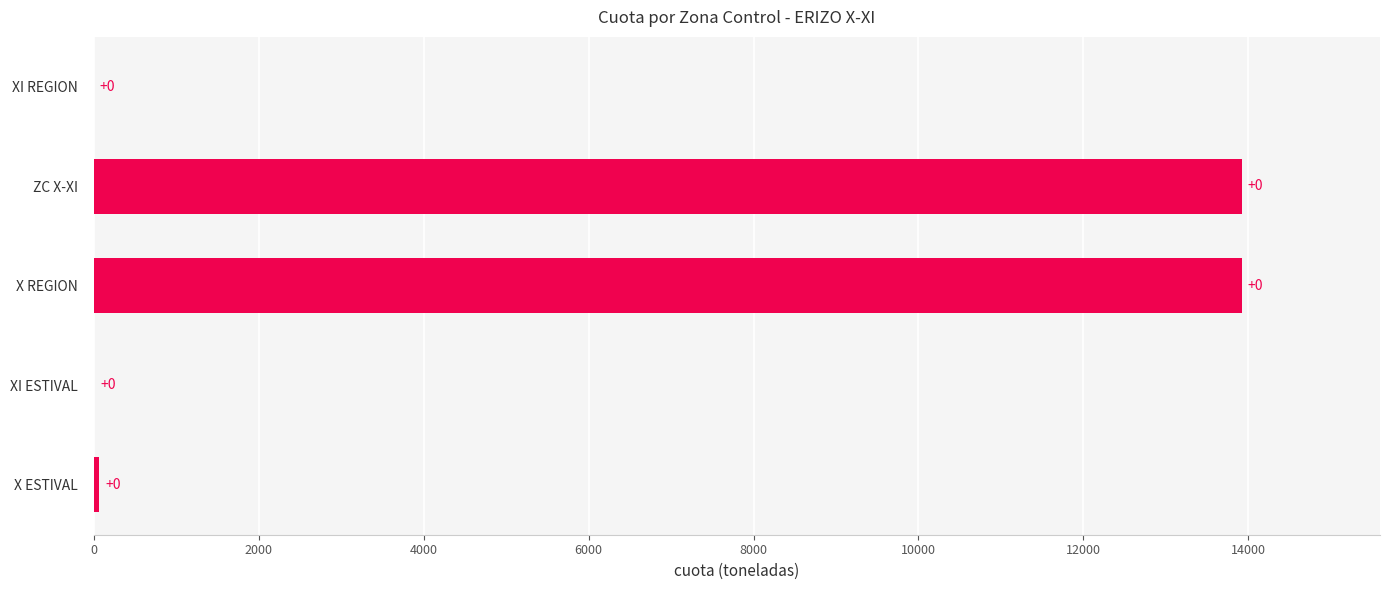

What is the sum of all values?

27923.5